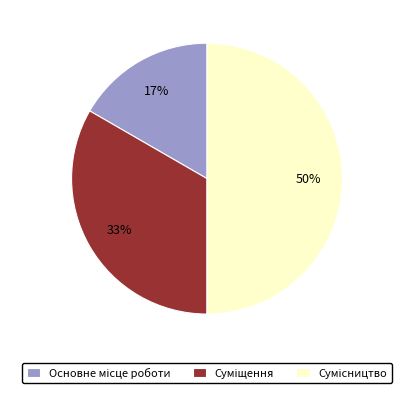

To the nearest percent, what is the difference between the largest and smallest slice percentages?

33%